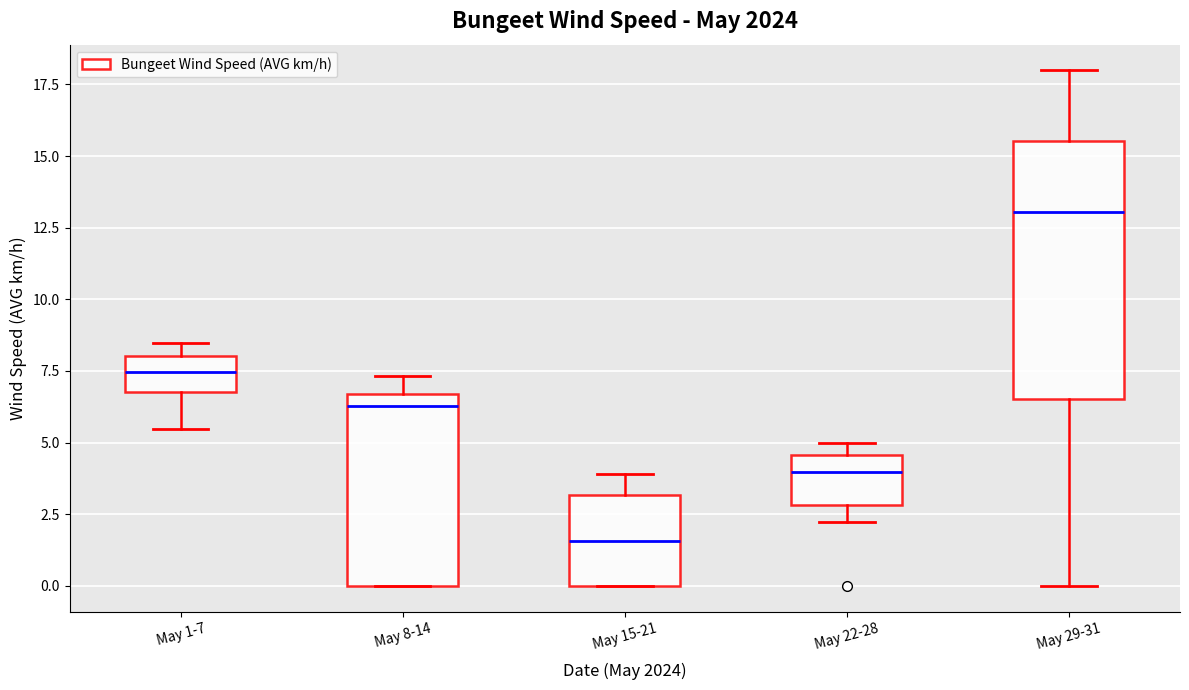

Comparing the boxes themselves (not the whiskers), which one is the tallest?

May 29-31